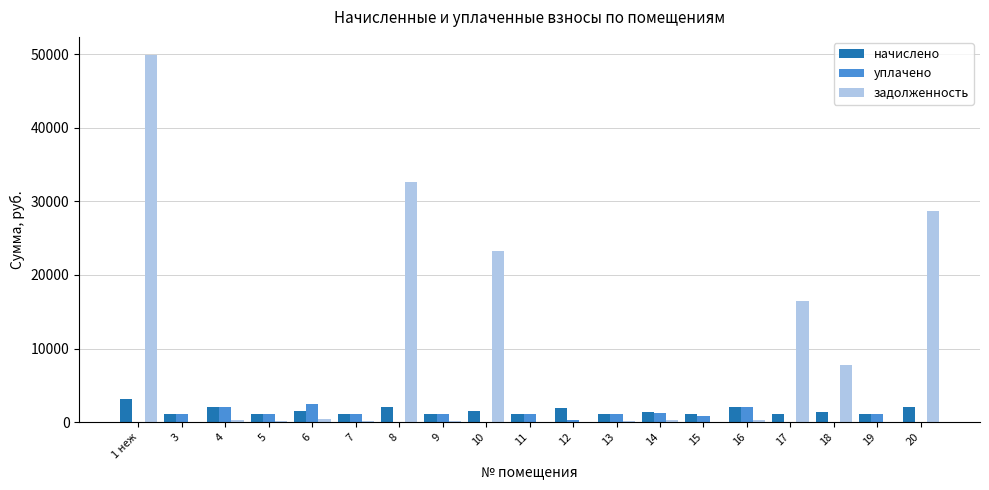

What is the highest value of the начислено series?

3145.0